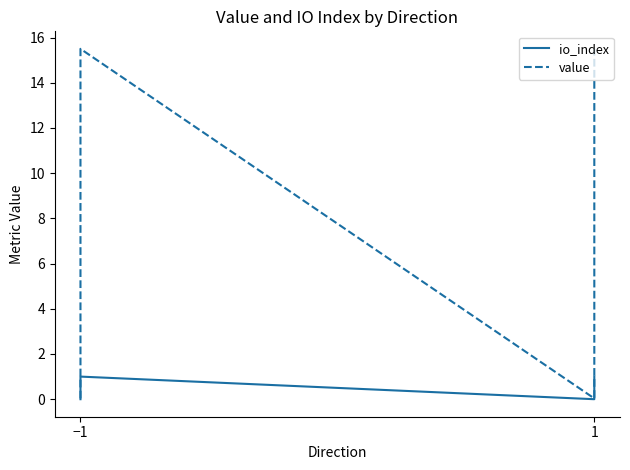

How many io_index values are between 0 and 1?

4